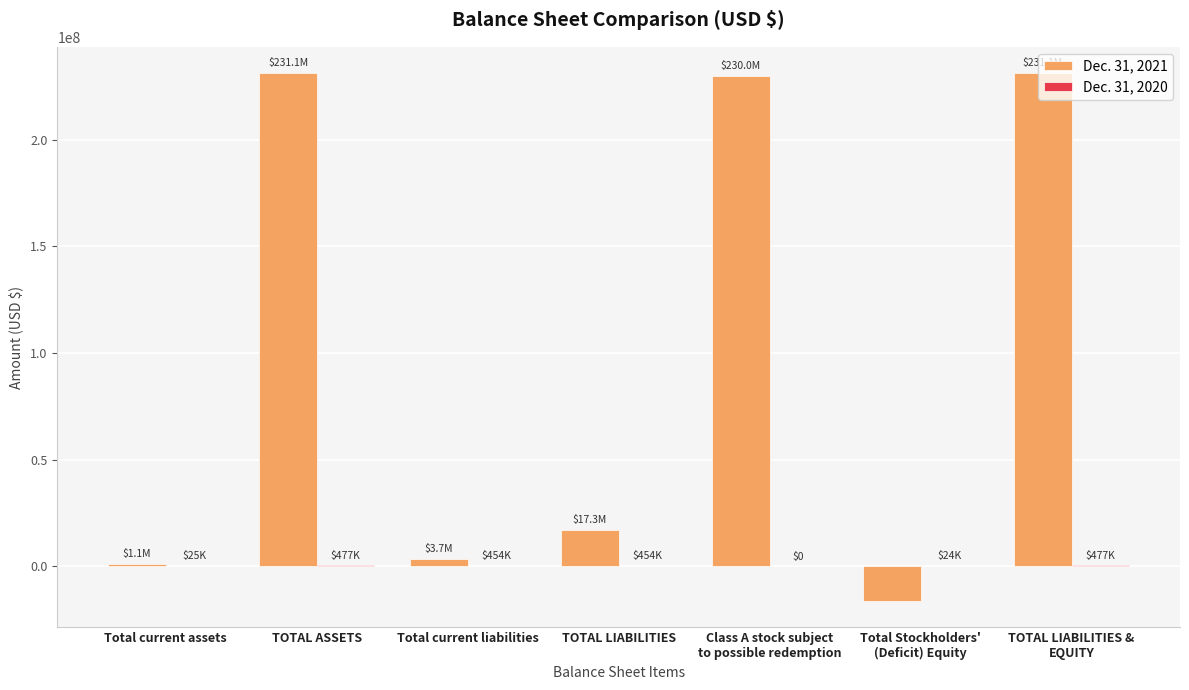

The Dec. 31, 2021 series shows 231111513 at TOTAL ASSETS. True or false?

True